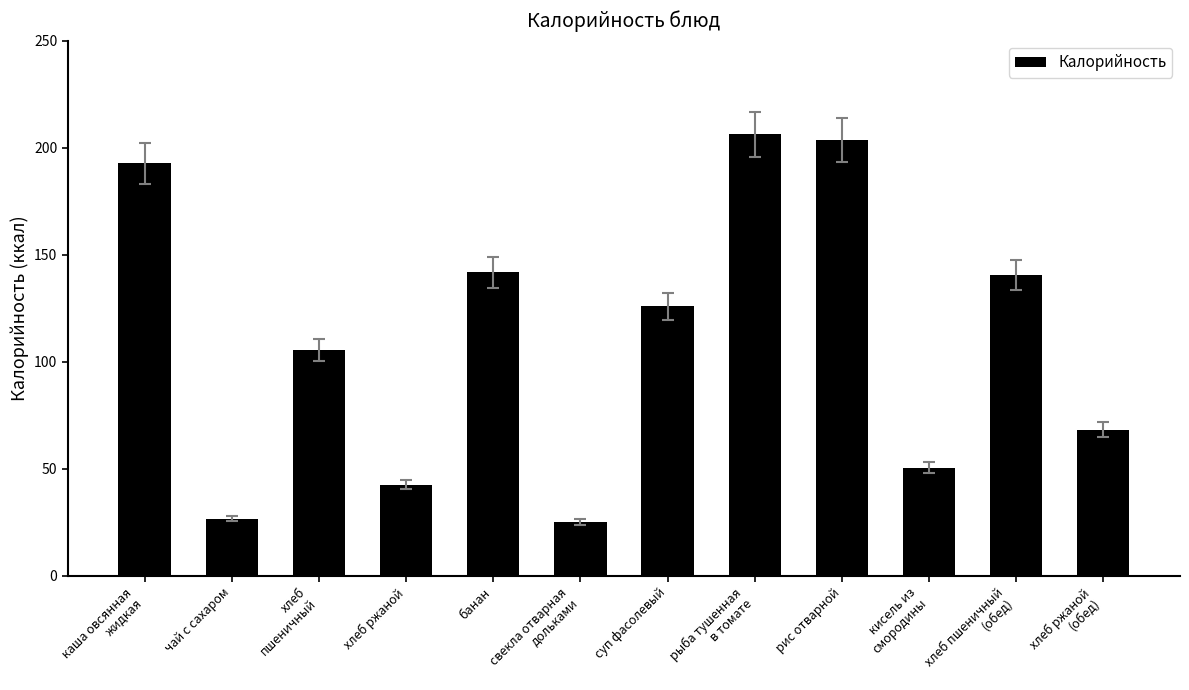

Does the chart contain any negative values?

No